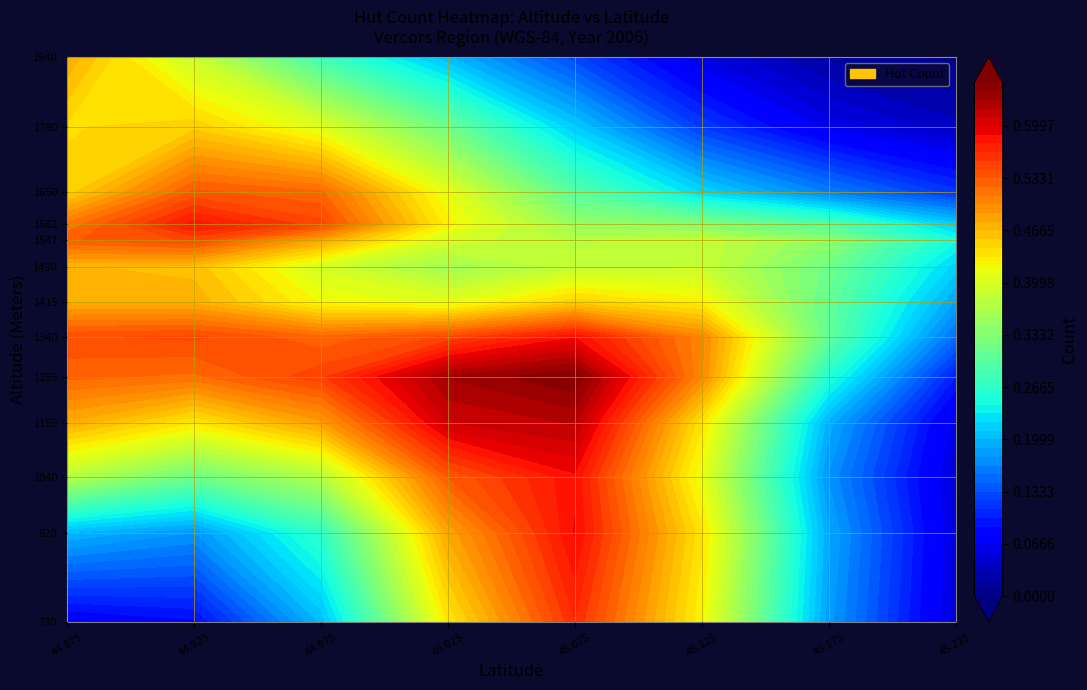

Count the 1210 values in the range 0 to 1.

8